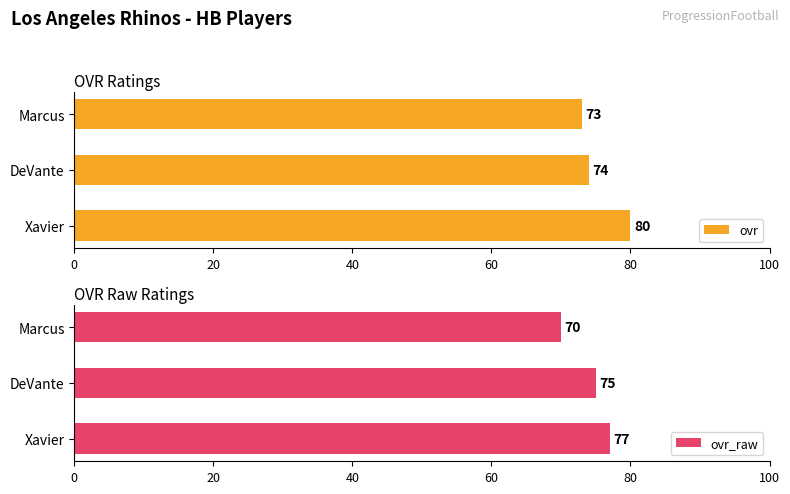

How many series are shown in this chart?

2